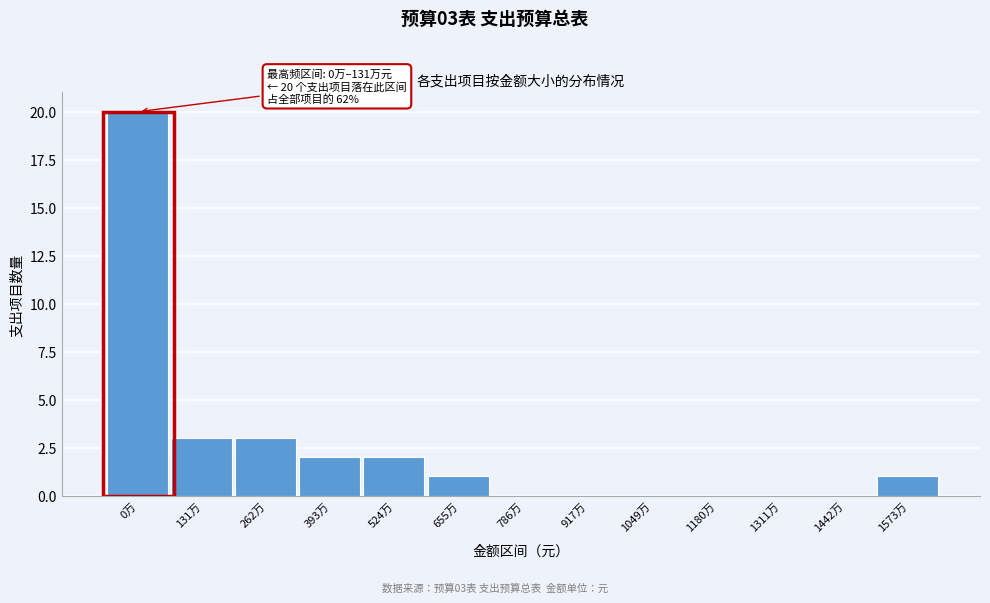

Reading right to left, transcribe all the data shown in this chart.

1573万=1	1442万=0	1311万=0	1180万=0	1049万=0	917万=0	786万=0	655万=1	524万=2	393万=2	262万=3	131万=3	0万=20